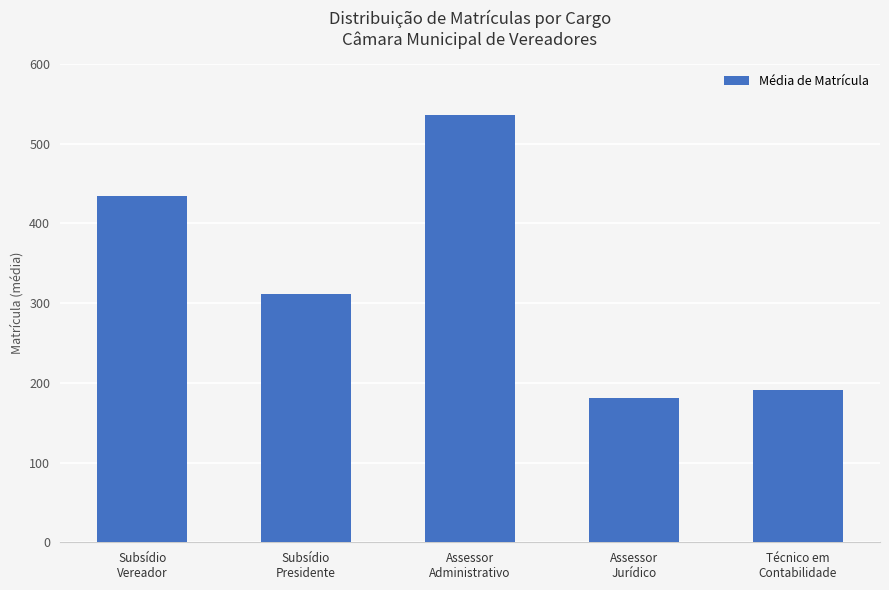

At which category does the chart reach its minimum across all series?

Assessor
Jurídico